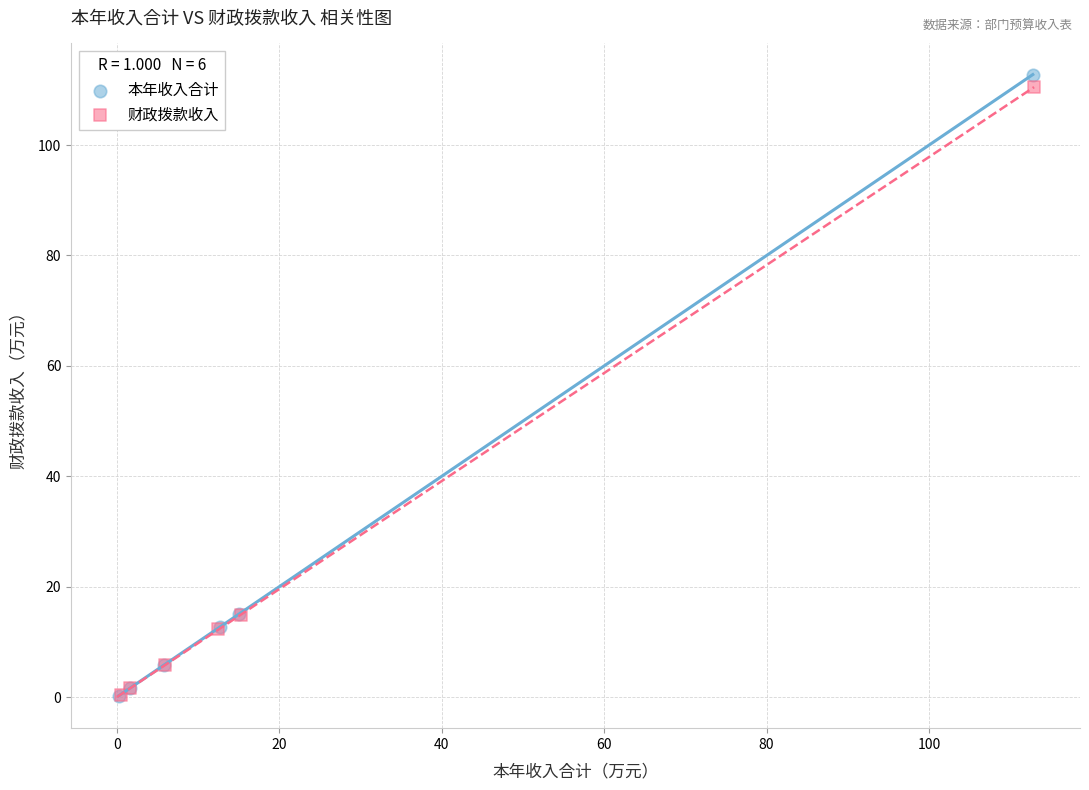

Which series has the widest spread of Y values?

本年收入合计